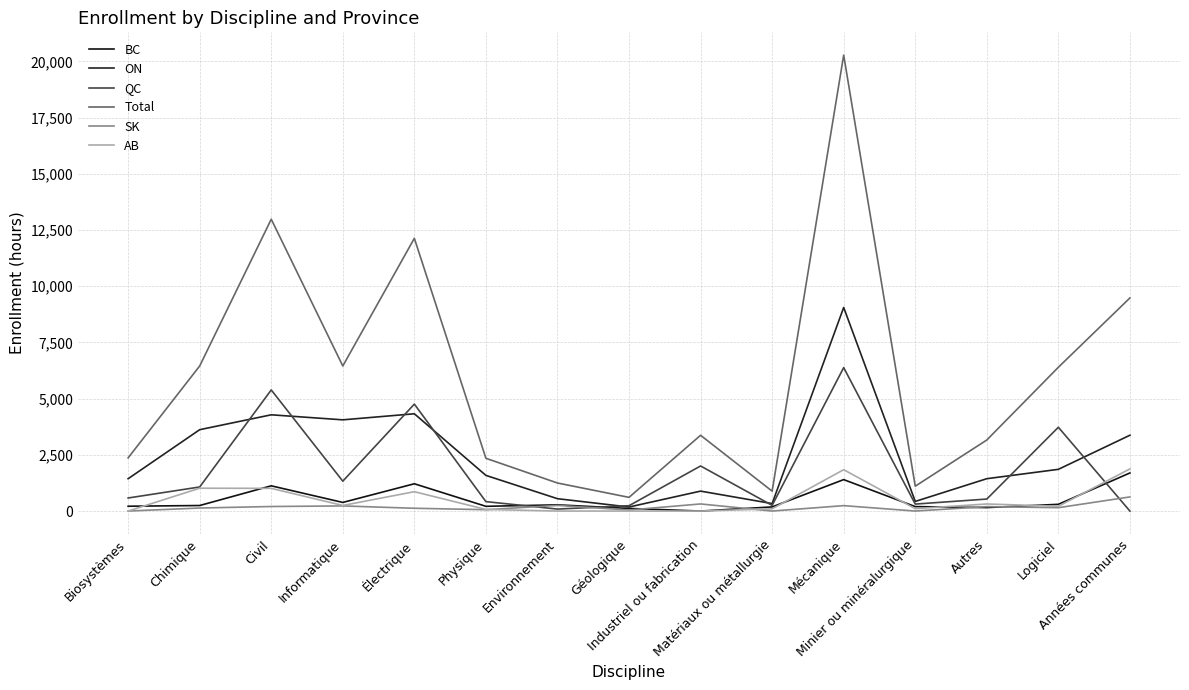

Does the chart display data point markers on the line(s)?

No